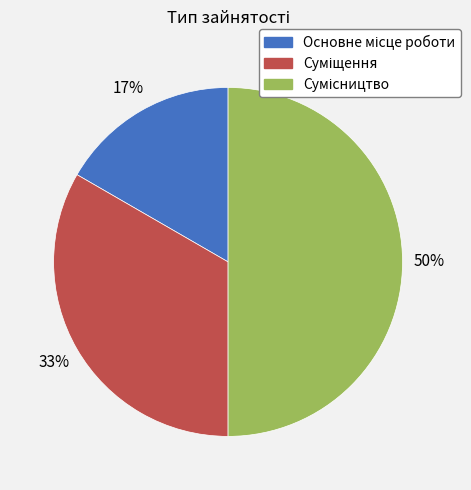

To the nearest percent, what is the difference between the largest and smallest slice percentages?

33%